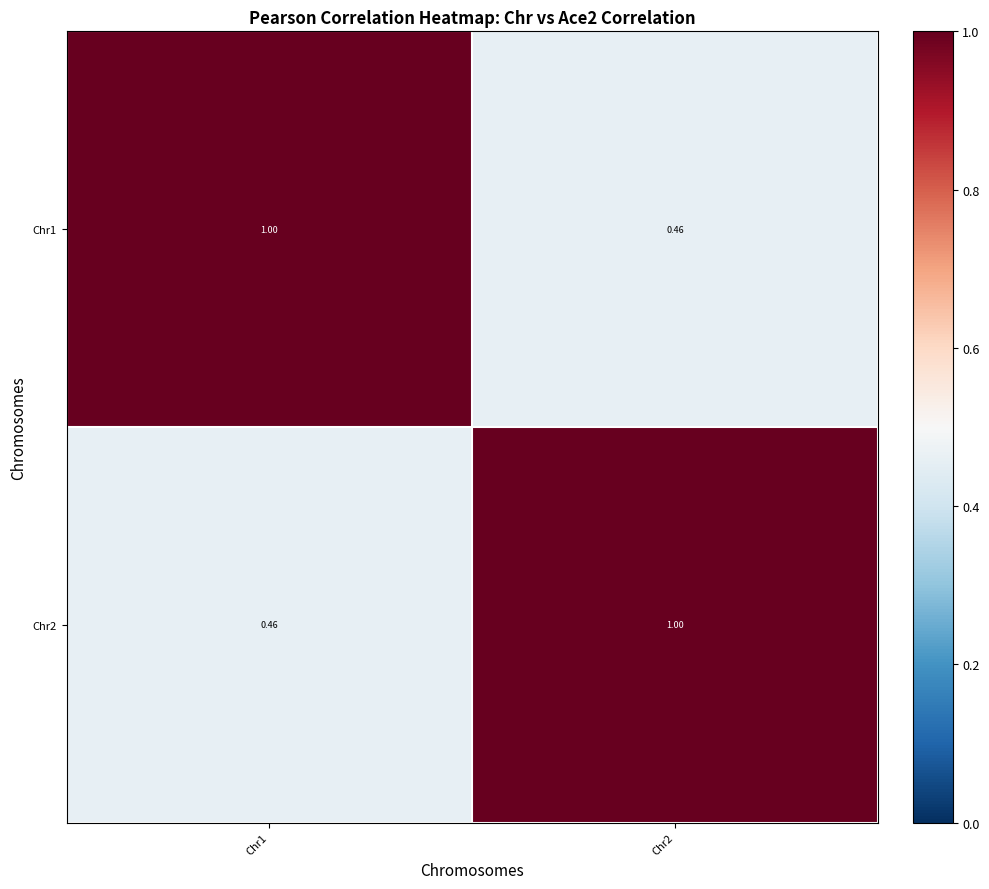

Which series has the largest range (max minus min)?

Chr1